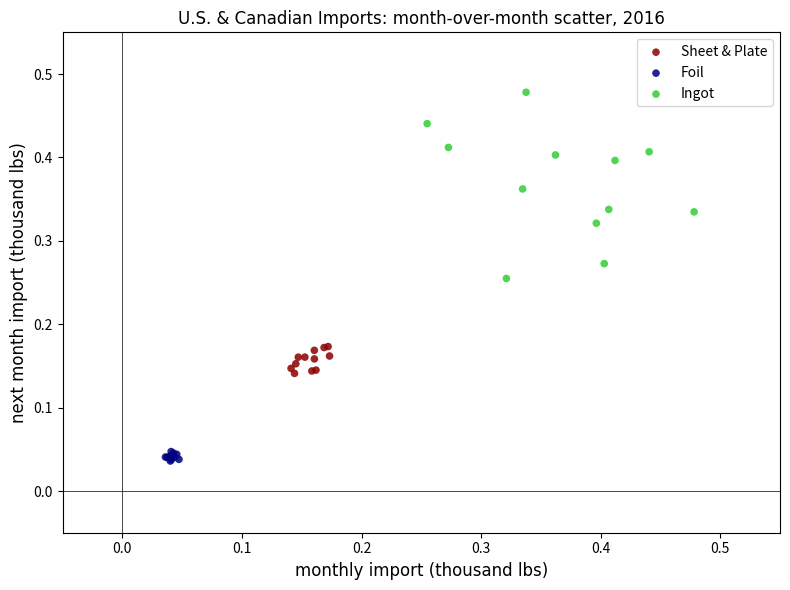

Which series contains the highest Y value?

Ingot